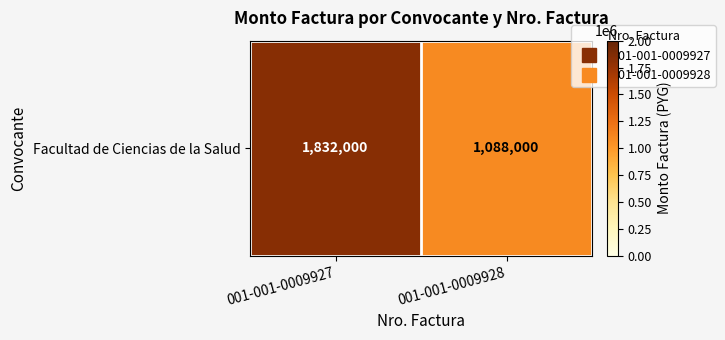

Approximately how many times larger is the value at 001-001-0009928 compared to 001-001-0009927?

0.6